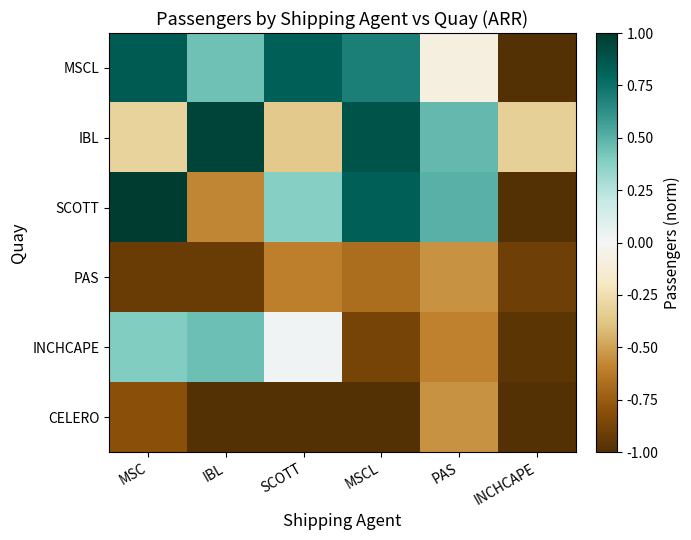

Which series has the largest total across all categories?

MSCL